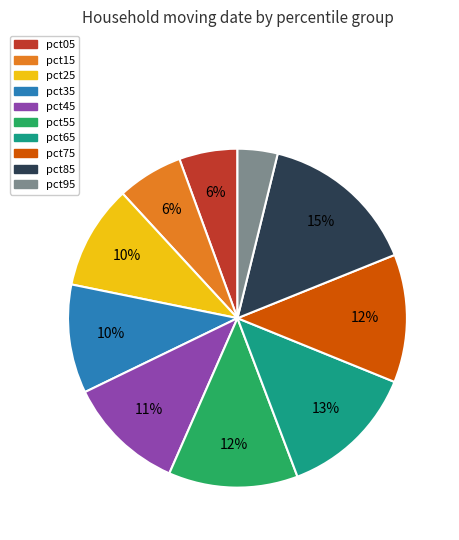

The pct55 slice represents 12% of the pie. True or false?

True